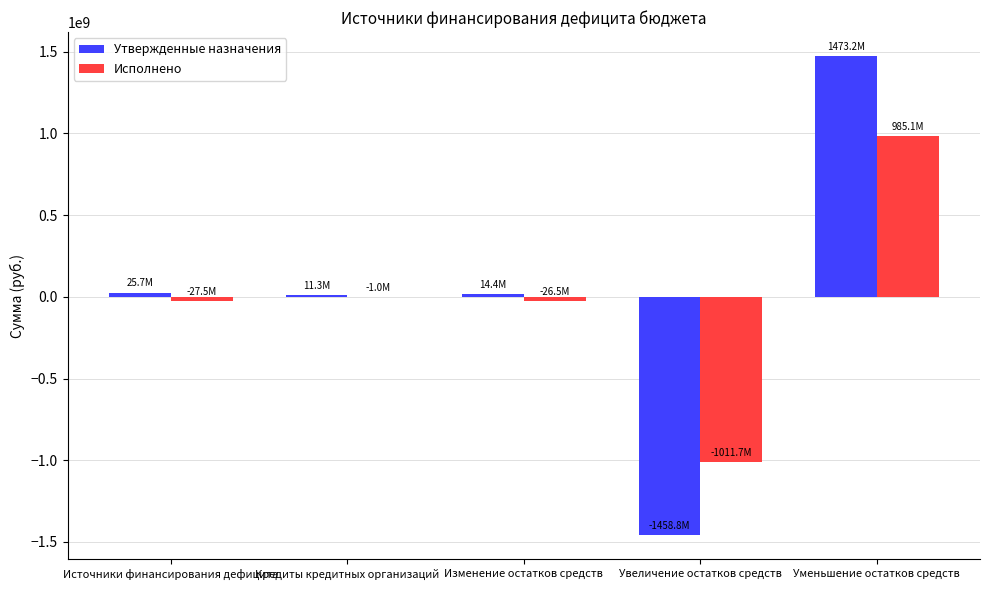

Count the number of categories in the chart.

5